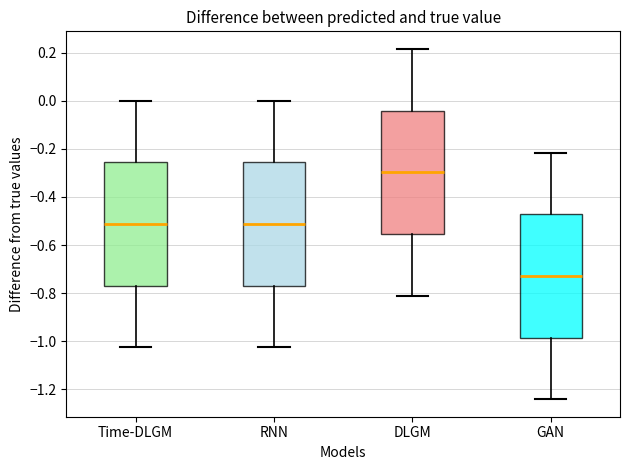

Reading left to right, read every box against the y-axis: the position of its median line, the range the box covers, and the ends of its whiskers. The values are not printed on the chart, so give them approximately, as read against the axis.

Time-DLGM: median -0.52, box -0.76 to -0.26, whiskers -1.02 to 0.00
RNN: median -0.52, box -0.76 to -0.26, whiskers -1.02 to 0.00
DLGM: median -0.30, box -0.56 to -0.04, whiskers -0.80 to 0.22
GAN: median -0.72, box -0.98 to -0.48, whiskers -1.24 to -0.22